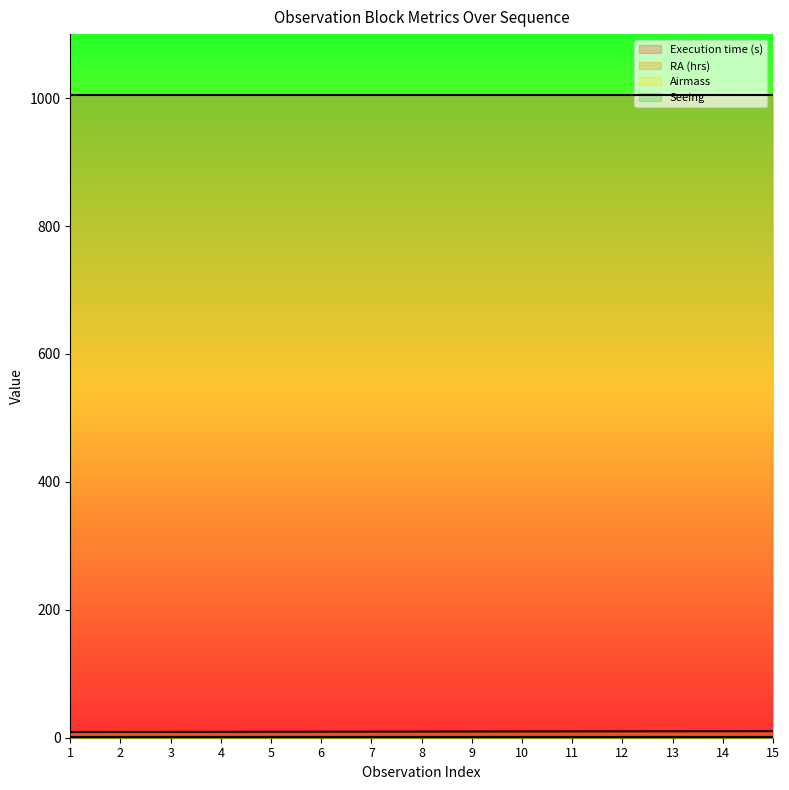

Is the value of Airmass at 8 greater than the value of RA (hrs) at 11?

No